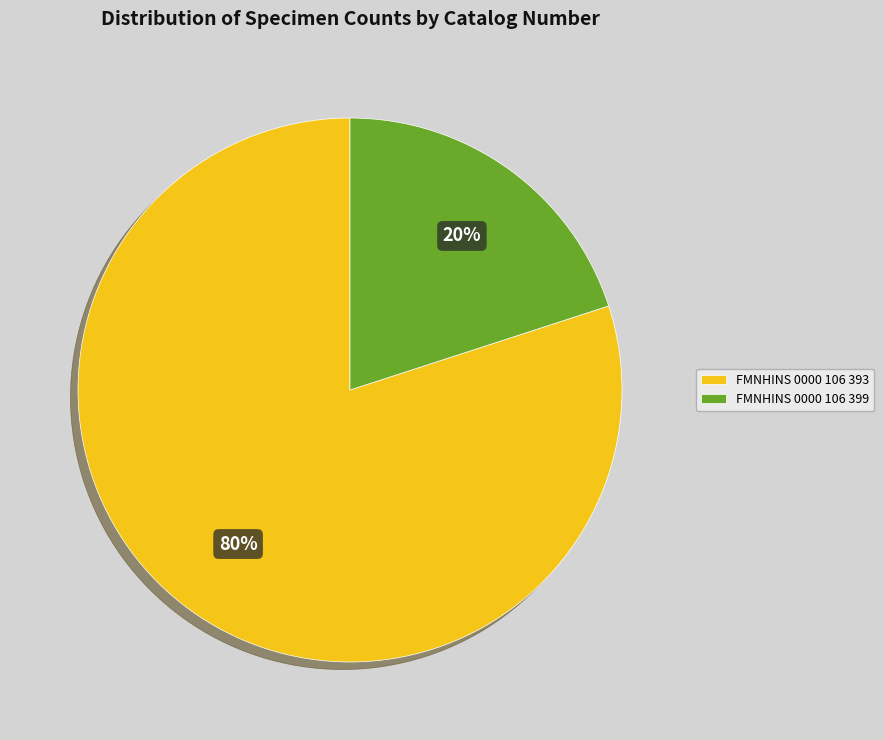

Do FMNHINS 0000 106 399 and FMNHINS 0000 106 393 together represent more than half of the pie?

Yes